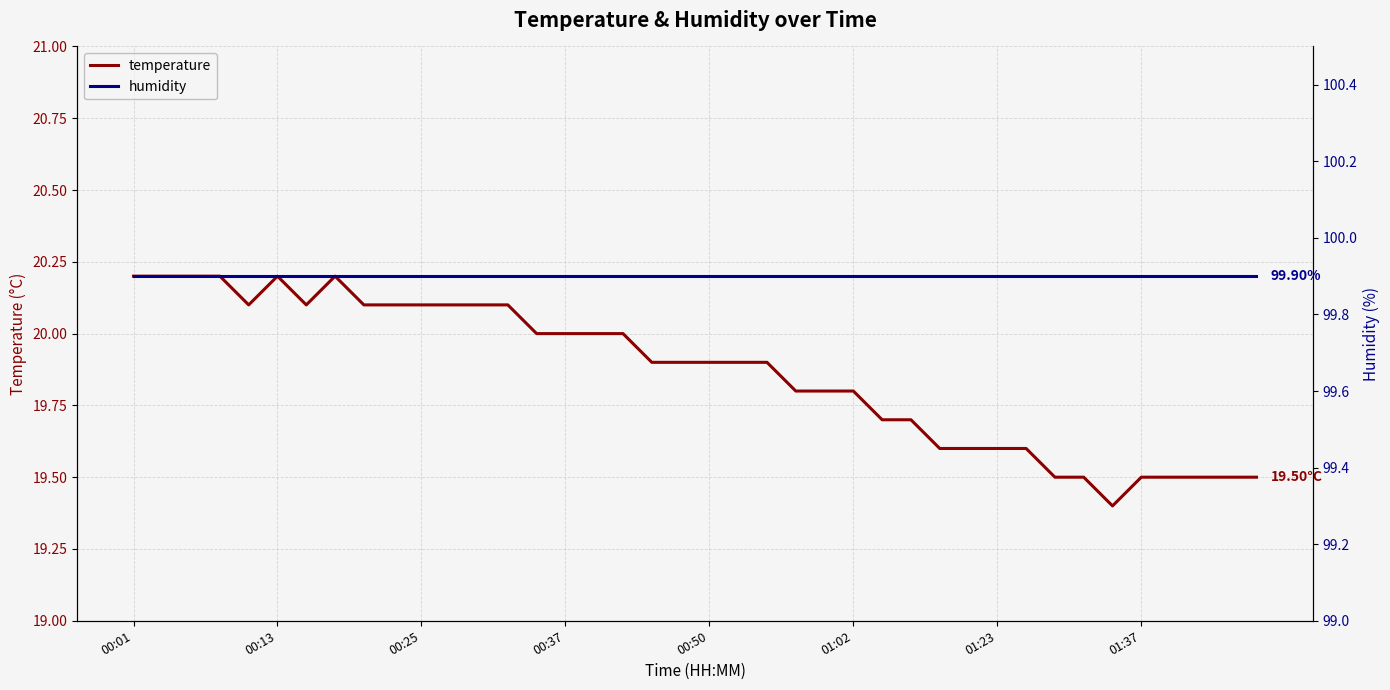

Which series has the largest range (max minus min)?

temperature